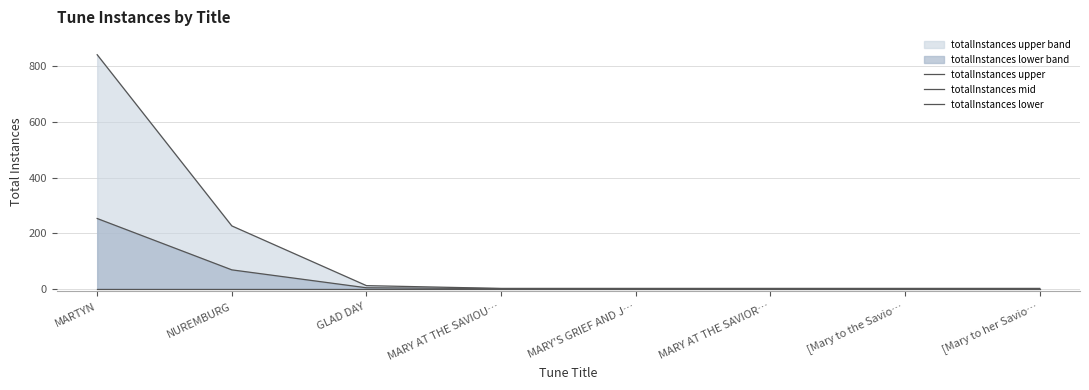

What is the difference between the second highest and second lowest values in the totalInstances mid series?

67.5